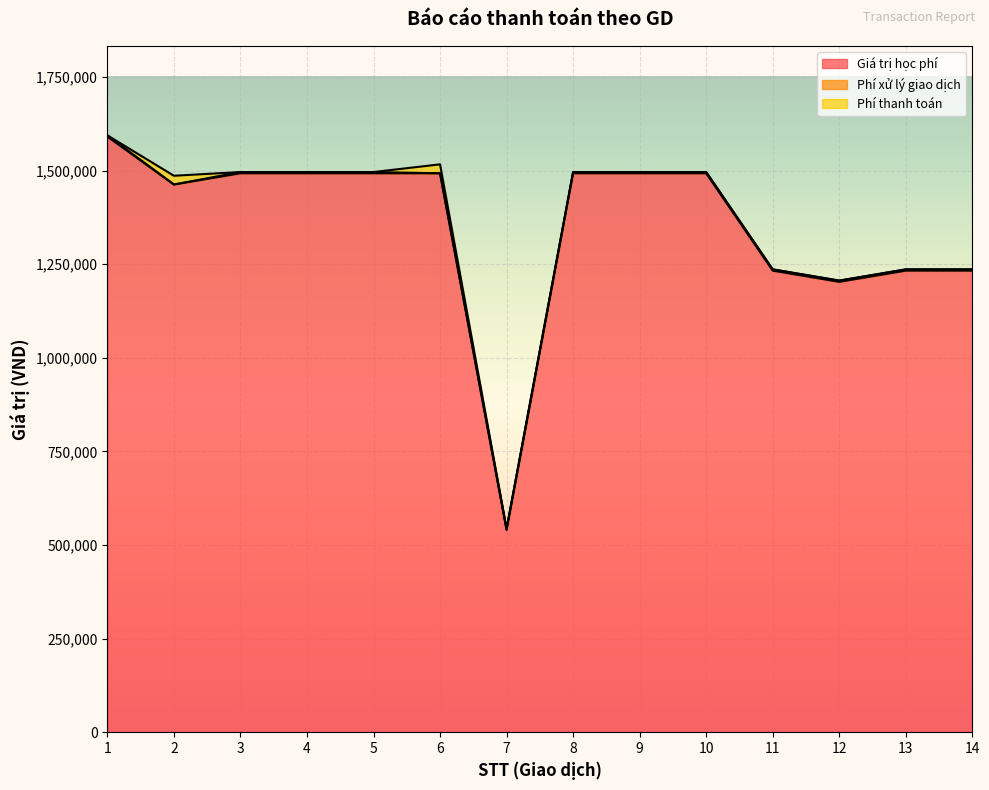

Reading left to right, what are all the values shown in this chart?

Giá trị học phí: 1591000	1463000	1493000	1493000	1493000	1493000	540000	1493000	1493000	1493000	1233000	1203000	1233000	1233000
Phí xử lý giao dịch: 3300	0	3300	3300	3300	0	3300	3300	3300	3300	3300	3300	3300	3300
Phí thanh toán: 0	23408	0	0	0	23888	0	0	0	0	0	0	0	0